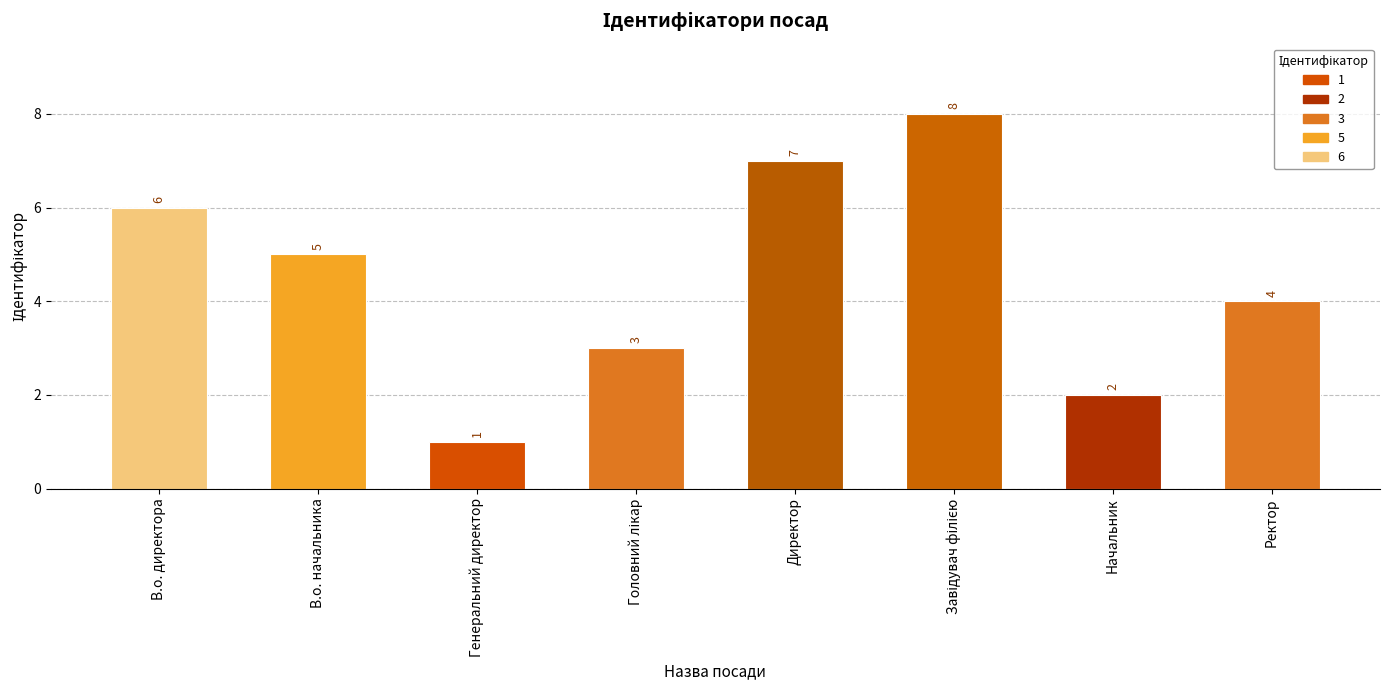

What is the difference between the maximum and second lowest values?

6